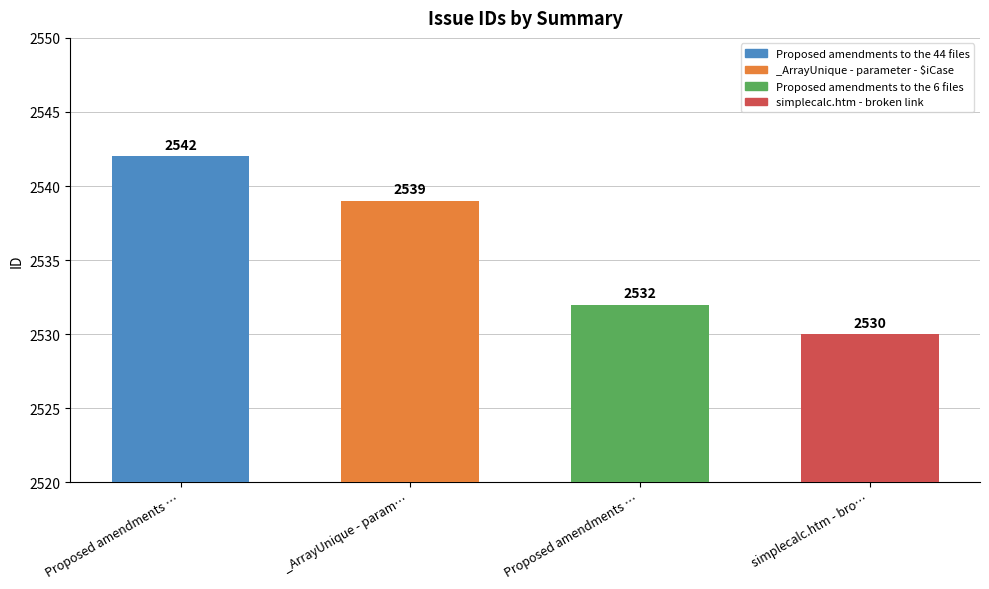

How many series are shown in this chart?

1